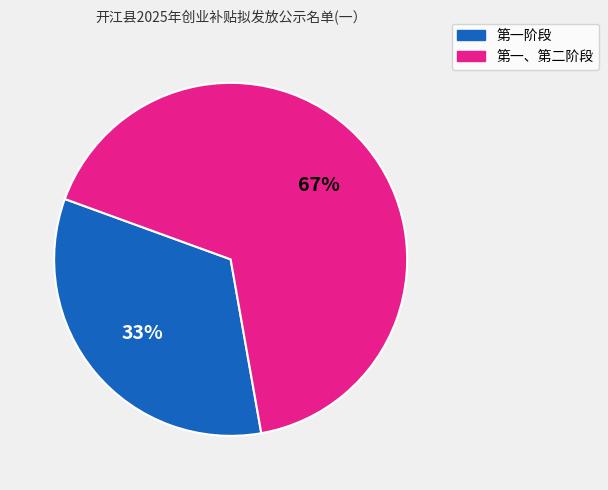

Does any single category account for the majority?

Yes